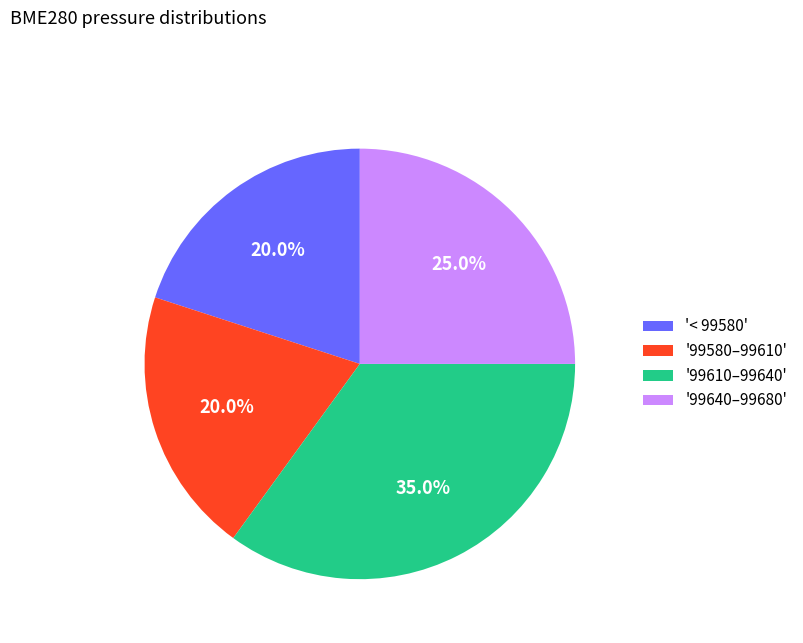

How many segments does this pie chart have?

4